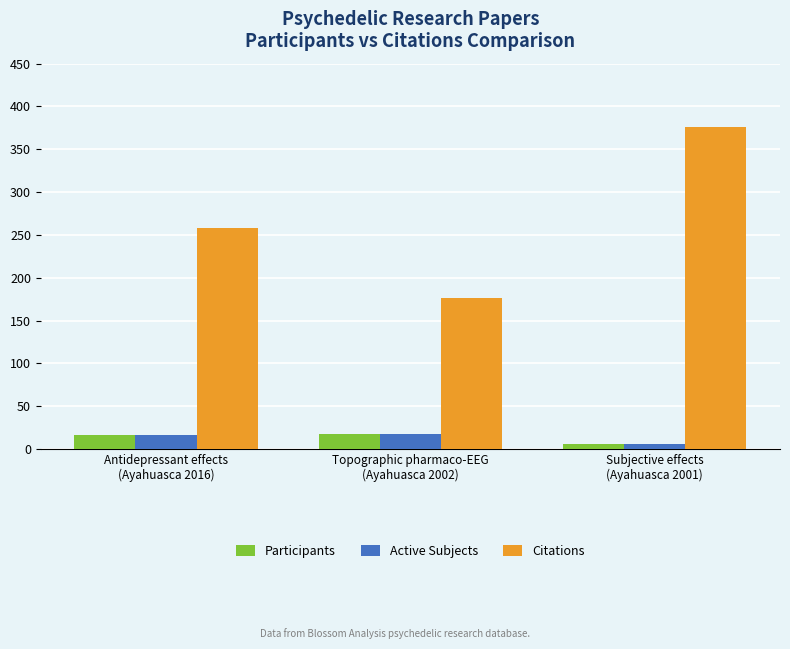

What is the average value of the Active Subjects series?

14